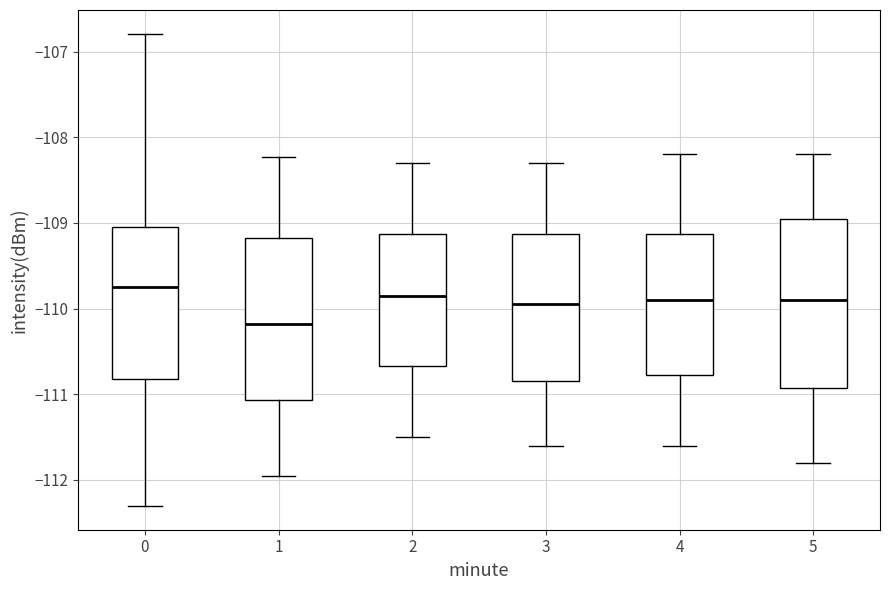

Where does the lower whisker of the box at x = 5 end on the y-axis? The values are not printed on the chart, so give them approximately, as read against the axis.

-111.8